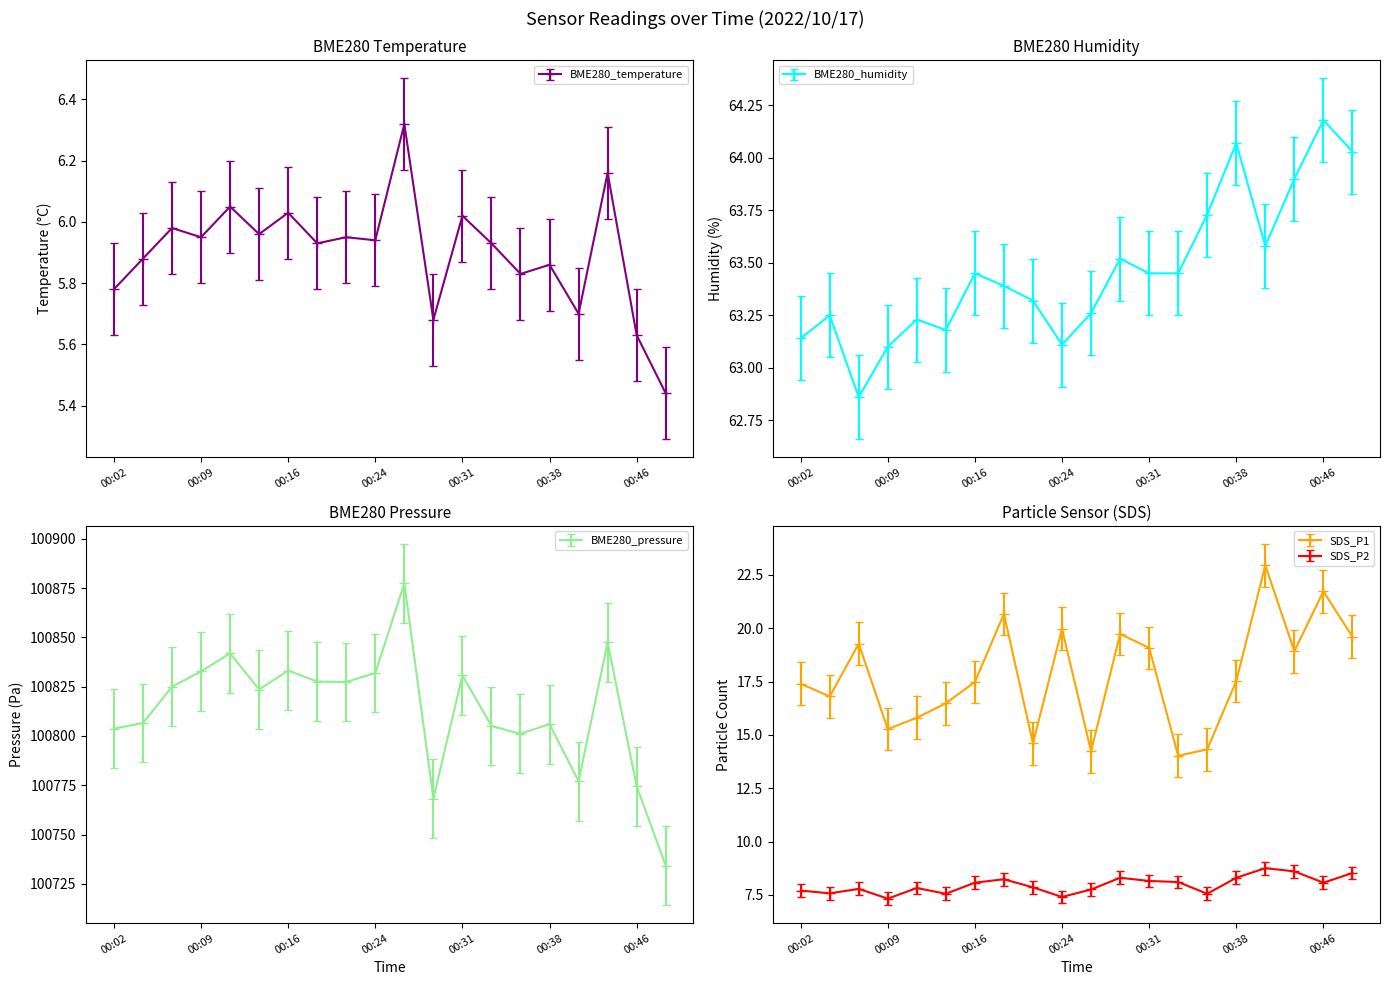

What is the lowest value of the BME280_humidity series?

62.9